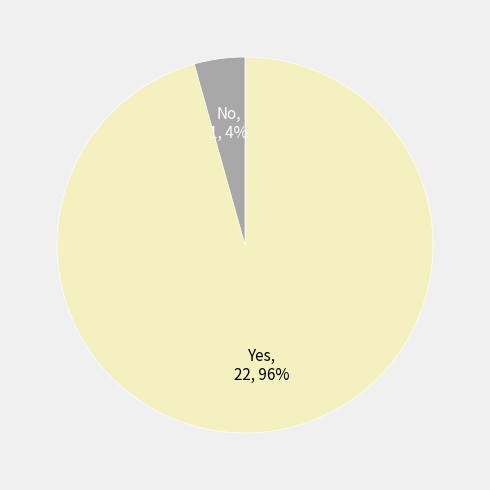

Do No and Yes together represent more than half of the pie?

Yes